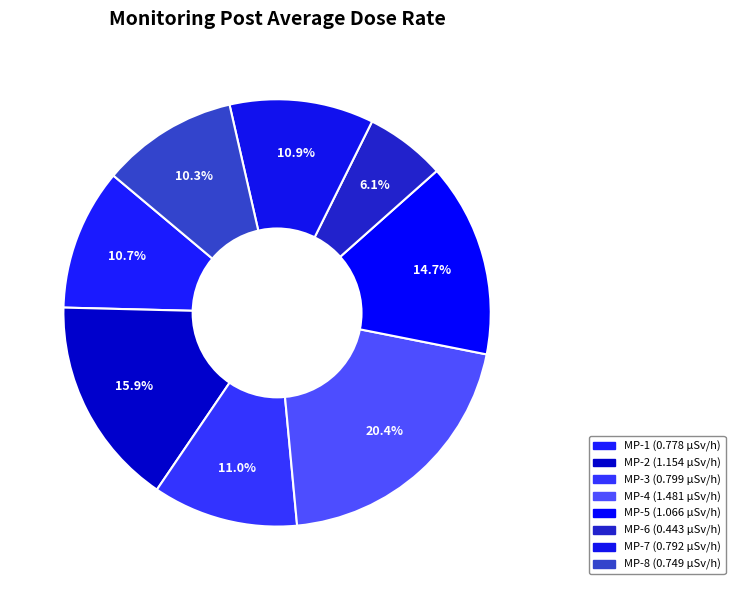

How many segments does this pie chart have?

8